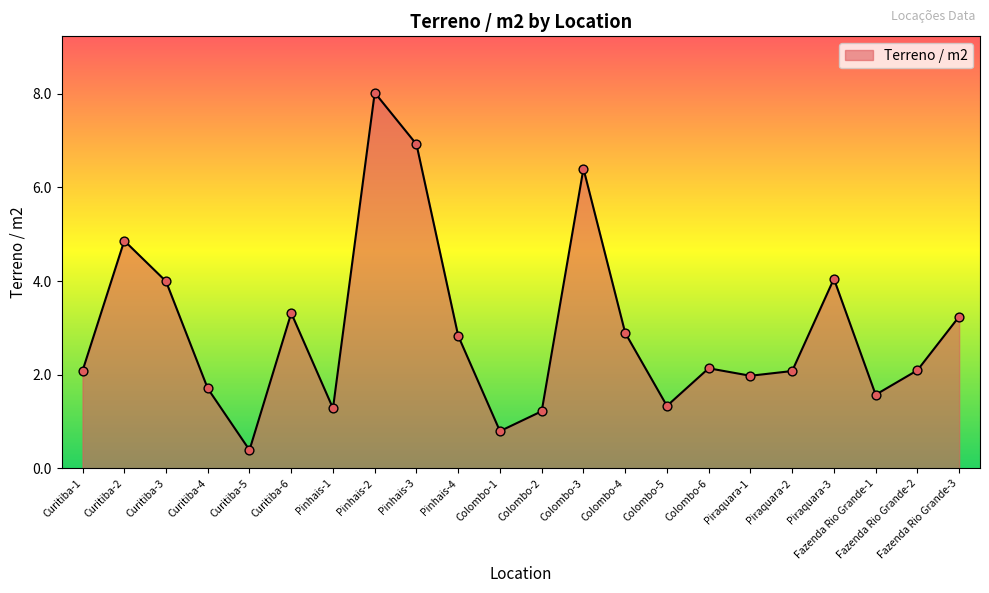

Approximately how many times larger is the value at Pinhais-1 compared to Fazenda Rio Grande-2?

0.6